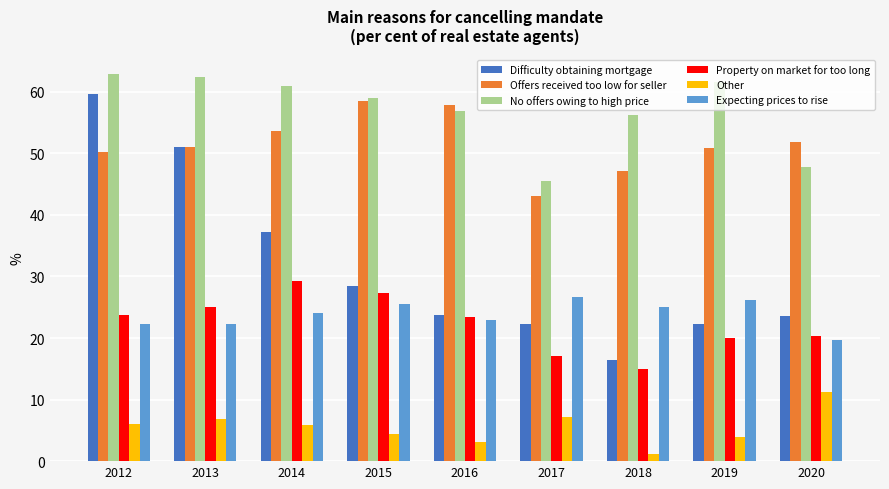

What is the difference between the maximum and second lowest values in the Offers received too low for seller series?

11.3